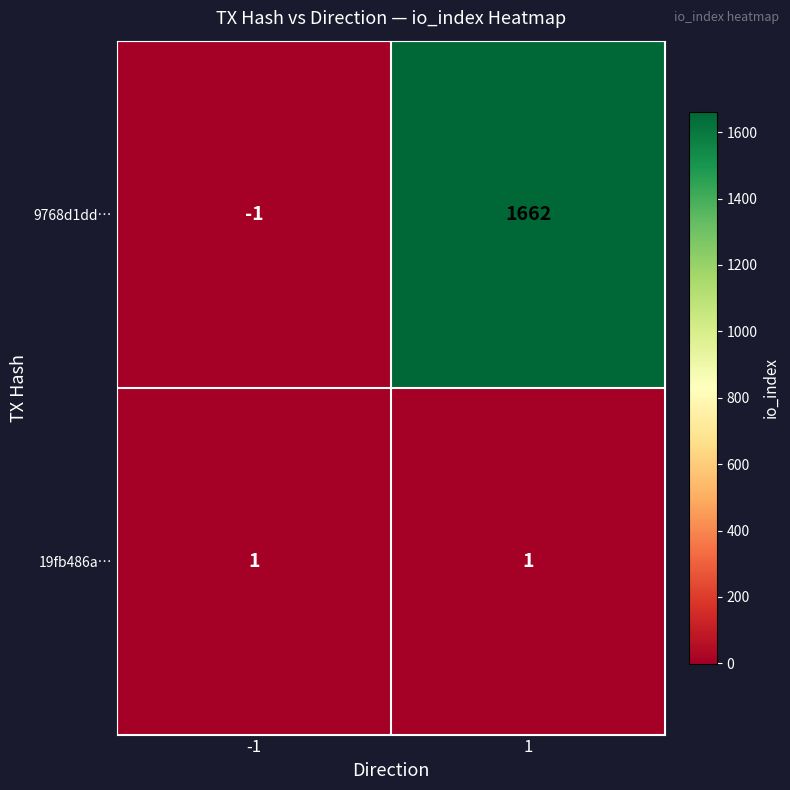

Which series has the largest total across all categories?

9768d1dd…